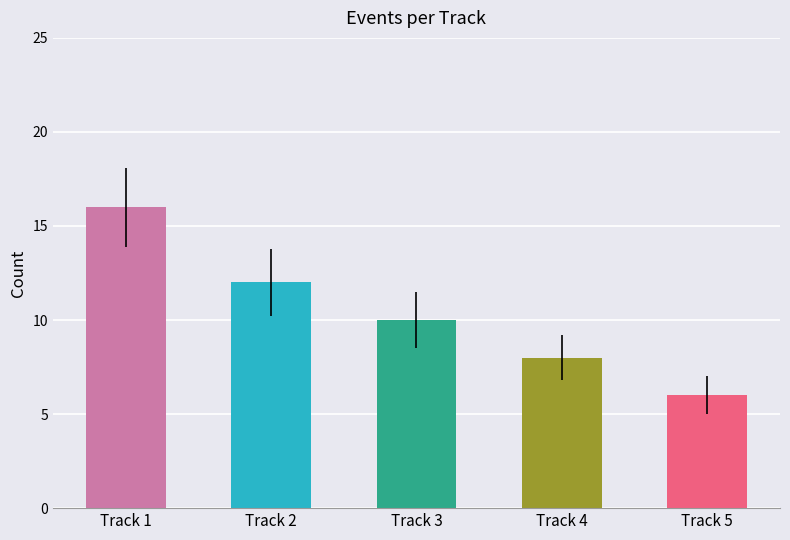

Where is track_id nearest to the value 3?

Track 3